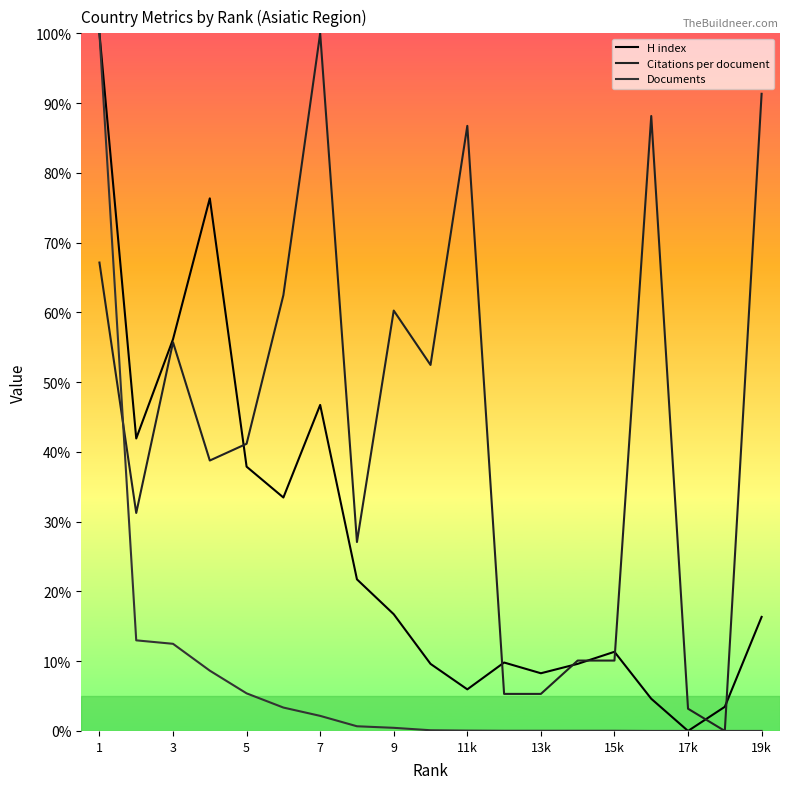

True or false: Documents has a value of 0.0 at 19k.

True